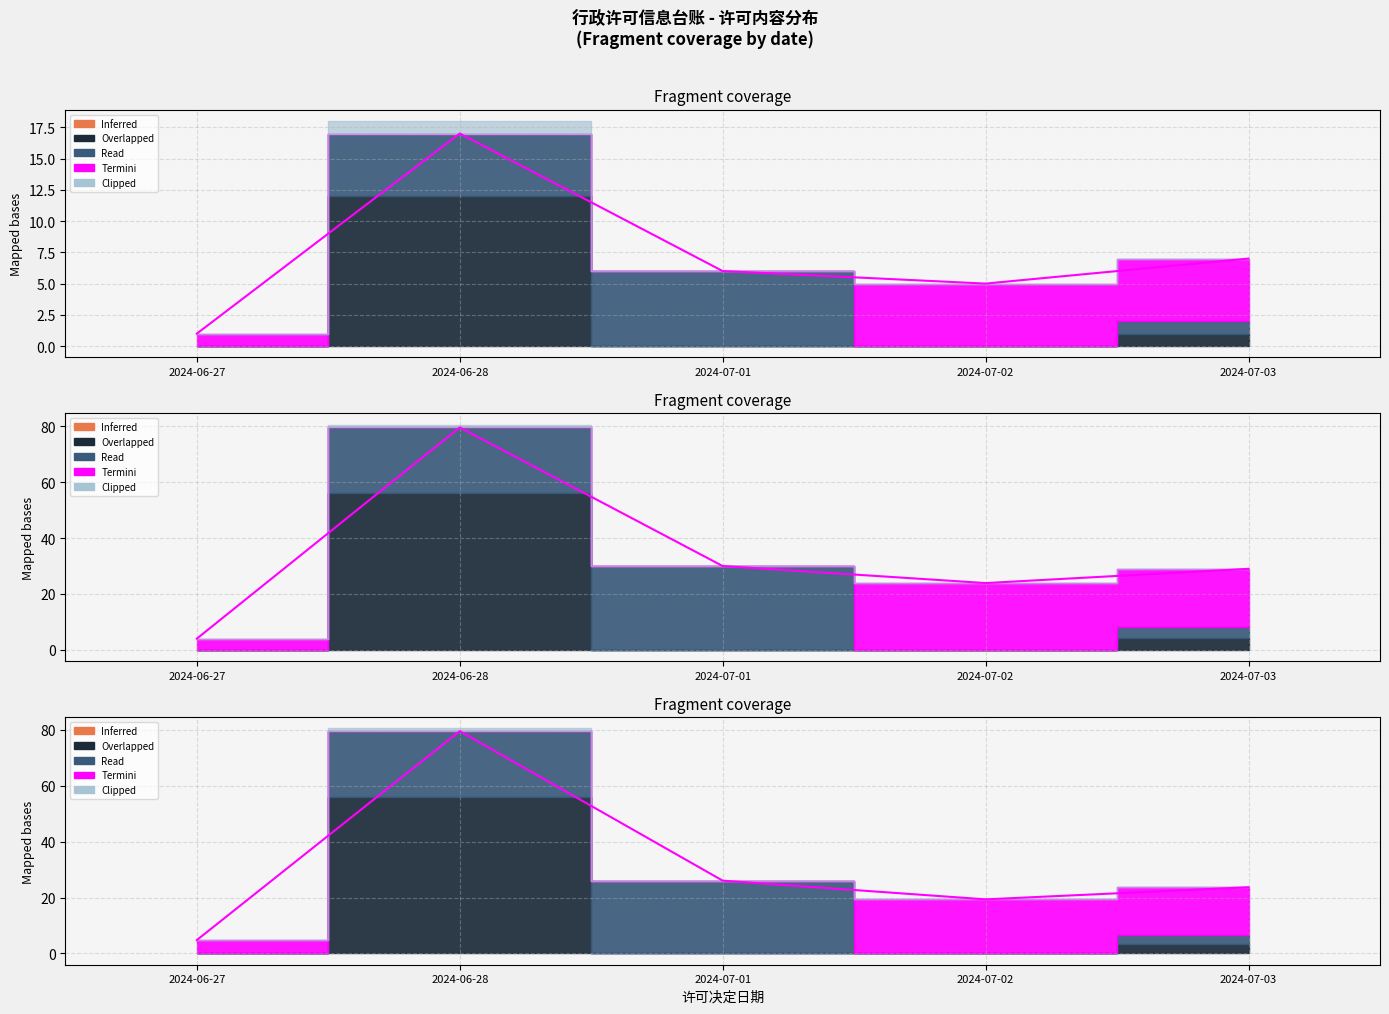

List the labels in order of value, largest first.

2024-06-28, 2024-07-01, 2024-07-03, 2024-07-02, 2024-06-27